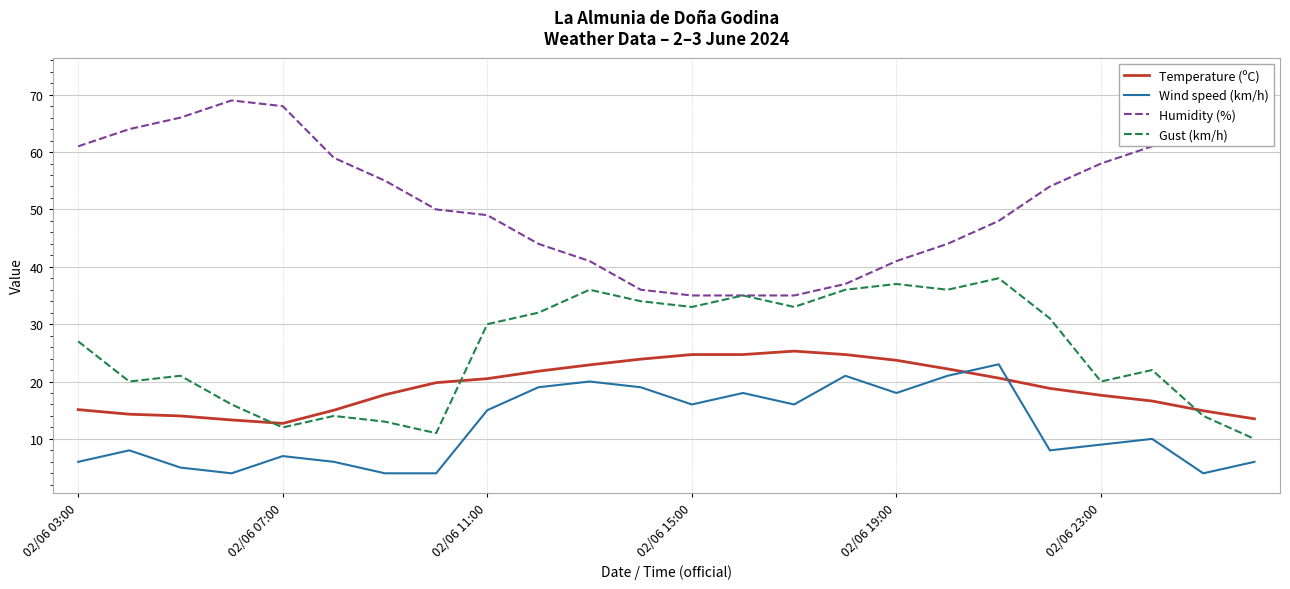

Which series has the largest range (max minus min)?

Humidity (%)